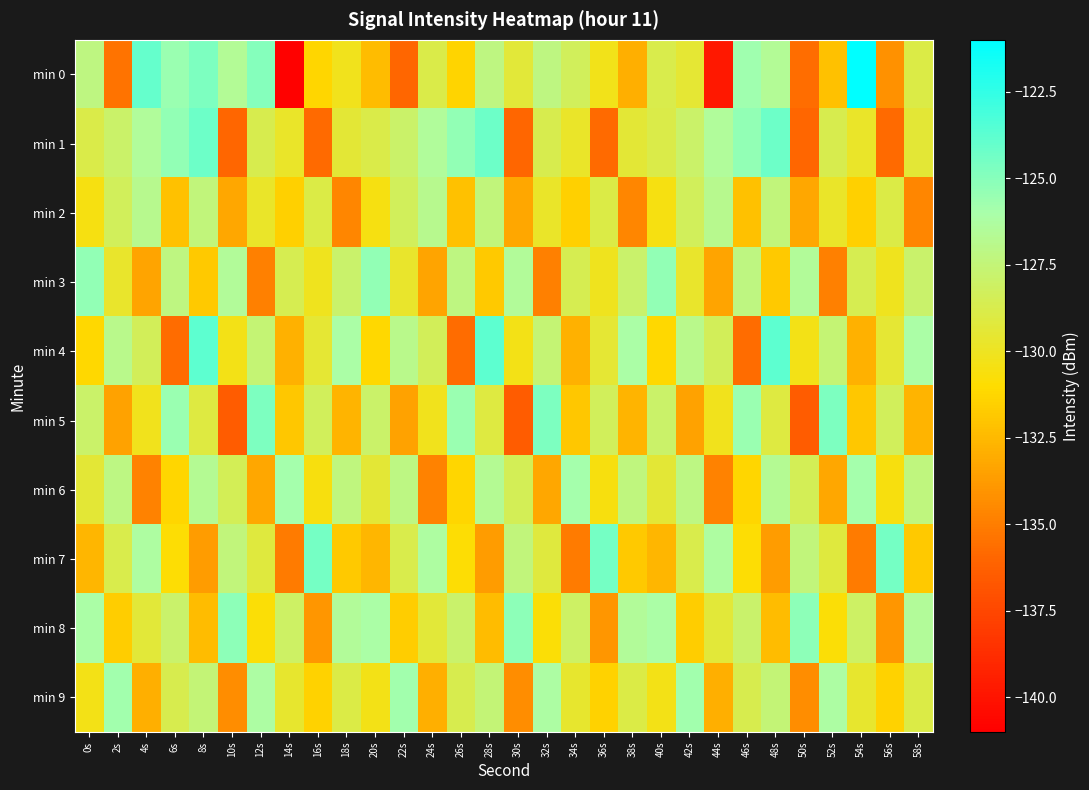

Reading left to right, transcribe all the data shown in this chart.

min 0: 0s=-127.2	2s=-135.4	4s=-124.0	6s=-125.6	8s=-124.7	10s=-126.6	12s=-125.0	14s=-140.9	16s=-131.3	18s=-130.2	20s=-132.4	22s=-136.0	24s=-128.8	26s=-131.3	28s=-127.2	30s=-129.3	32s=-127.2	34s=-128.3	36s=-130.3	38s=-132.9	40s=-128.7	42s=-129.5	44s=-139.8	46s=-125.7	48s=-126.6	50s=-135.7	52s=-132.2	54s=-121.1	56s=-134.1	58s=-129.0
min 1: 0s=-128.8	2s=-127.9	4s=-126.4	6s=-125.3	8s=-124.2	10s=-135.9	12s=-128.7	14s=-129.8	16s=-135.8	18s=-129.4	20s=-128.8	22s=-127.9	24s=-126.4	26s=-125.3	28s=-124.2	30s=-135.9	32s=-128.7	34s=-129.8	36s=-135.8	38s=-129.4	40s=-128.8	42s=-127.9	44s=-126.4	46s=-125.3	48s=-124.2	50s=-135.9	52s=-128.7	54s=-129.8	56s=-135.8	58s=-129.4
min 2: 0s=-130.5	2s=-128.3	4s=-126.8	6s=-132.1	8s=-127.4	10s=-133.2	12s=-129.8	14s=-131.5	16s=-128.9	18s=-134.6	20s=-130.5	22s=-128.3	24s=-126.8	26s=-132.1	28s=-127.4	30s=-133.2	32s=-129.8	34s=-131.5	36s=-128.9	38s=-134.6	40s=-130.5	42s=-128.3	44s=-126.8	46s=-132.1	48s=-127.4	50s=-133.2	52s=-129.8	54s=-131.5	56s=-128.9	58s=-134.6
min 3: 0s=-125.3	2s=-129.7	4s=-133.4	6s=-127.2	8s=-131.8	10s=-126.5	12s=-134.9	14s=-128.6	16s=-130.1	18s=-127.8	20s=-125.3	22s=-129.7	24s=-133.4	26s=-127.2	28s=-131.8	30s=-126.5	32s=-134.9	34s=-128.6	36s=-130.1	38s=-127.8	40s=-125.3	42s=-129.7	44s=-133.4	46s=-127.2	48s=-131.8	50s=-126.5	52s=-134.9	54s=-128.6	56s=-130.1	58s=-127.8
min 4: 0s=-131.2	2s=-126.9	4s=-128.4	6s=-135.7	8s=-123.8	10s=-130.3	12s=-127.6	14s=-132.8	16s=-129.5	18s=-126.1	20s=-131.2	22s=-126.9	24s=-128.4	26s=-135.7	28s=-123.8	30s=-130.3	32s=-127.6	34s=-132.8	36s=-129.5	38s=-126.1	40s=-131.2	42s=-126.9	44s=-128.4	46s=-135.7	48s=-123.8	50s=-130.3	52s=-127.6	54s=-132.8	56s=-129.5	58s=-126.1
min 5: 0s=-127.9	2s=-133.5	4s=-130.2	6s=-125.6	8s=-129.1	10s=-136.4	12s=-124.7	14s=-131.9	16s=-128.3	18s=-132.7	20s=-127.9	22s=-133.5	24s=-130.2	26s=-125.6	28s=-129.1	30s=-136.4	32s=-124.7	34s=-131.9	36s=-128.3	38s=-132.7	40s=-127.9	42s=-133.5	44s=-130.2	46s=-125.6	48s=-129.1	50s=-136.4	52s=-124.7	54s=-131.9	56s=-128.3	58s=-132.7
min 6: 0s=-129.4	2s=-127.1	4s=-134.8	6s=-131.3	8s=-126.7	10s=-128.5	12s=-133.2	14s=-125.9	16s=-130.6	18s=-127.3	20s=-129.4	22s=-127.1	24s=-134.8	26s=-131.3	28s=-126.7	30s=-128.5	32s=-133.2	34s=-125.9	36s=-130.6	38s=-127.3	40s=-129.4	42s=-127.1	44s=-134.8	46s=-131.3	48s=-126.7	50s=-128.5	52s=-133.2	54s=-125.9	56s=-130.6	58s=-127.3
min 7: 0s=-132.6	2s=-128.8	4s=-126.3	6s=-130.9	8s=-133.7	10s=-127.4	12s=-129.2	14s=-135.1	16s=-124.5	18s=-131.8	20s=-132.6	22s=-128.8	24s=-126.3	26s=-130.9	28s=-133.7	30s=-127.4	32s=-129.2	34s=-135.1	36s=-124.5	38s=-131.8	40s=-132.6	42s=-128.8	44s=-126.3	46s=-130.9	48s=-133.7	50s=-127.4	52s=-129.2	54s=-135.1	56s=-124.5	58s=-131.8
min 8: 0s=-126.1	2s=-131.7	4s=-129.3	6s=-127.8	8s=-132.4	10s=-125.2	12s=-130.8	14s=-128.1	16s=-133.9	18s=-126.5	20s=-126.1	22s=-131.7	24s=-129.3	26s=-127.8	28s=-132.4	30s=-125.2	32s=-130.8	34s=-128.1	36s=-133.9	38s=-126.5	40s=-126.1	42s=-131.7	44s=-129.3	46s=-127.8	48s=-132.4	50s=-125.2	52s=-130.8	54s=-128.1	56s=-133.9	58s=-126.5
min 9: 0s=-130.3	2s=-125.8	4s=-132.9	6s=-128.7	8s=-127.5	10s=-134.3	12s=-126.2	14s=-129.6	16s=-131.4	18s=-128.9	20s=-130.3	22s=-125.8	24s=-132.9	26s=-128.7	28s=-127.5	30s=-134.3	32s=-126.2	34s=-129.6	36s=-131.4	38s=-128.9	40s=-130.3	42s=-125.8	44s=-132.9	46s=-128.7	48s=-127.5	50s=-134.3	52s=-126.2	54s=-129.6	56s=-131.4	58s=-128.9